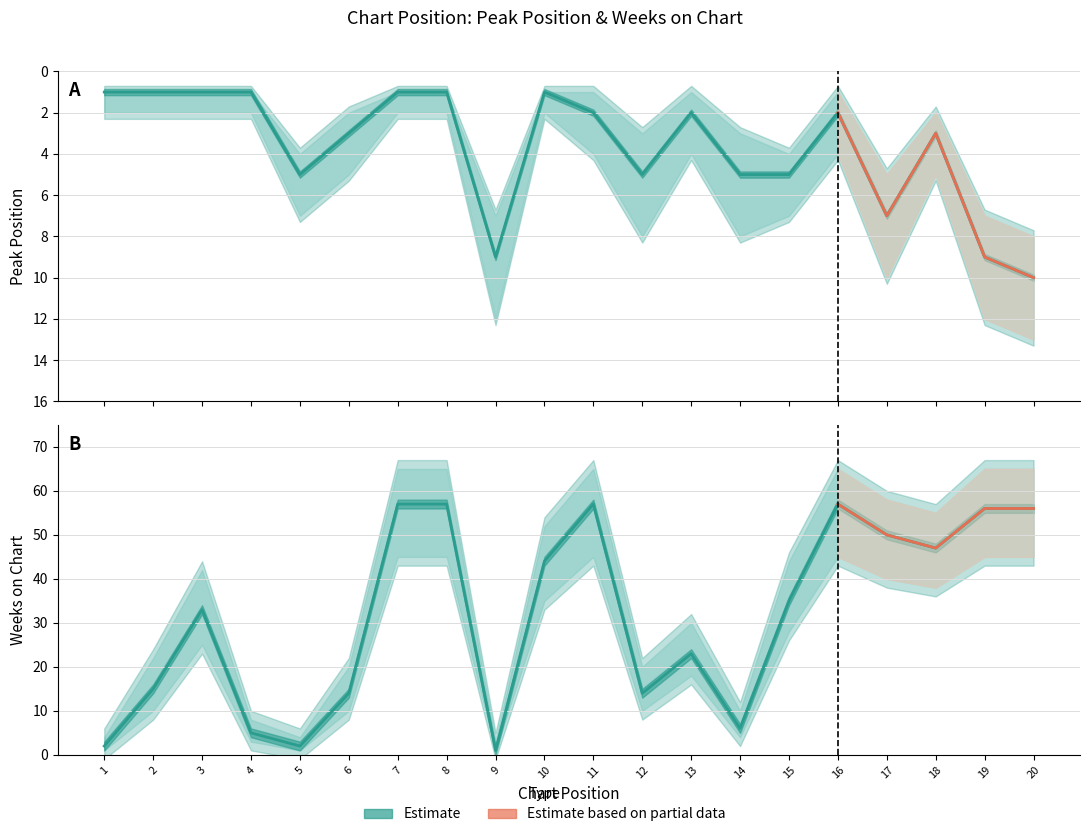

Is it true that Weeks on Chart equals 47 at 18?

True